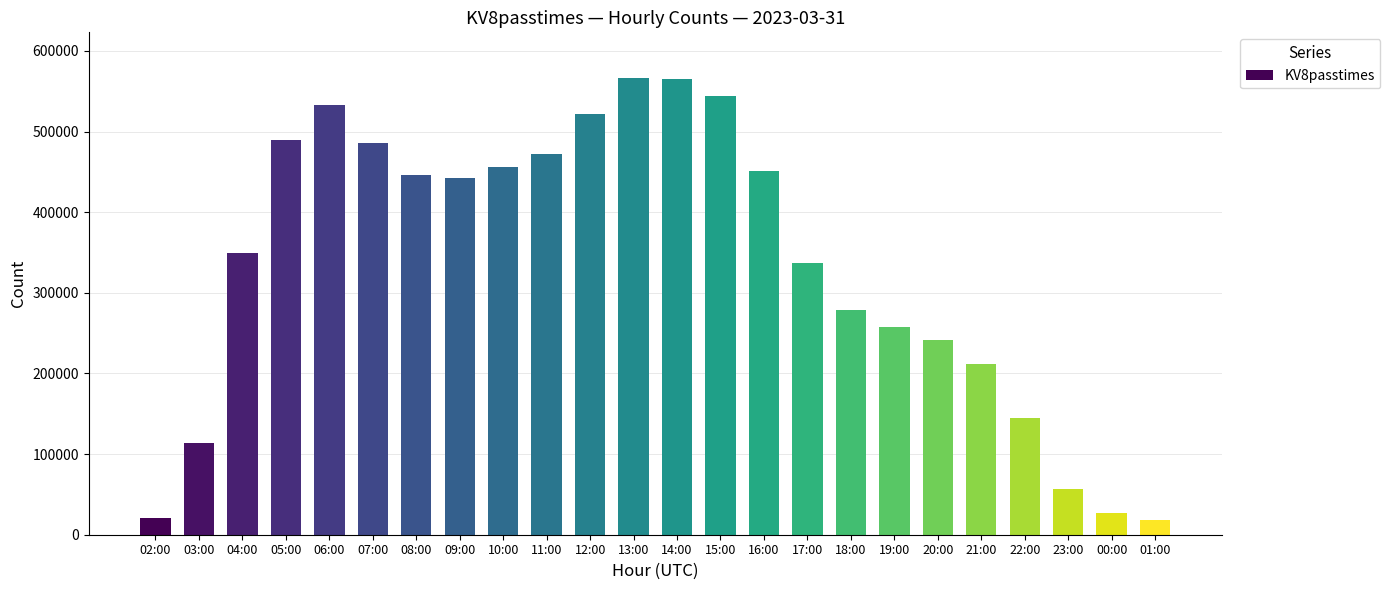

What is the greatest value displayed?

566356